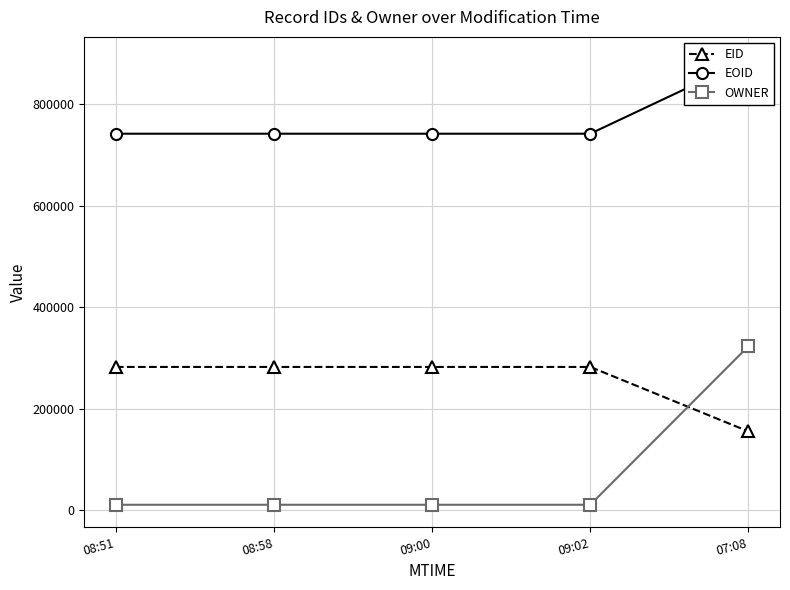

Reading right to left, list all the values displayed in this chart.

EID: 07:08=155364	09:02=282289	09:00=282288	08:58=282287	08:51=282285
EOID: 07:08=888186	09:02=741445	09:00=741444	08:58=741443	08:51=741441
OWNER: 07:08=323006	09:02=10968	09:00=10968	08:58=10968	08:51=10968